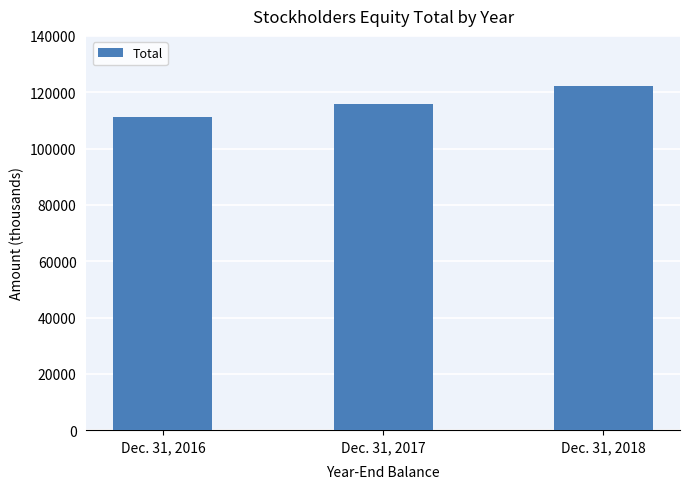

Does the chart contain stacked bars?

No